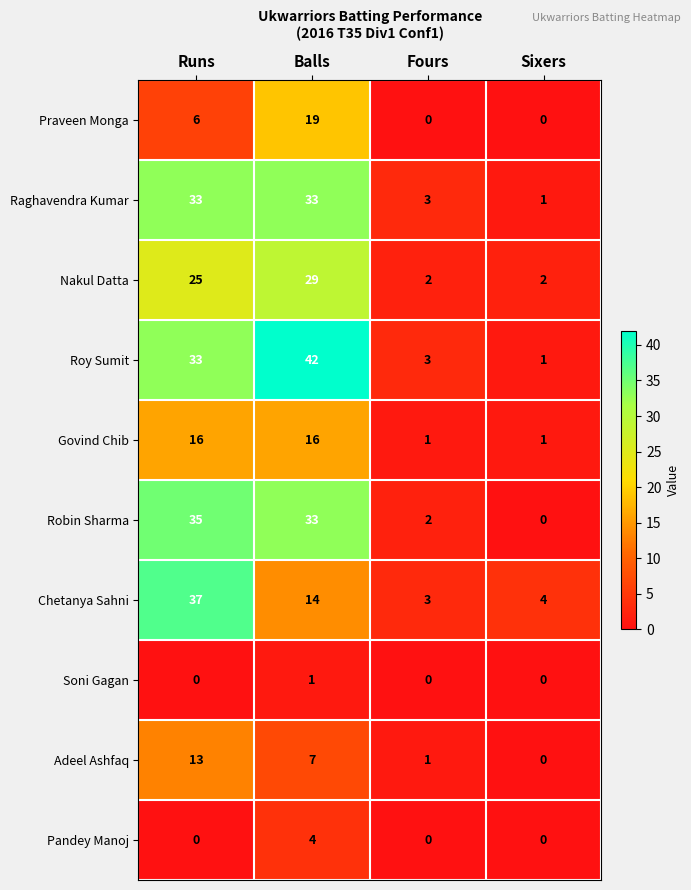

What is the maximum value shown in the chart?

42